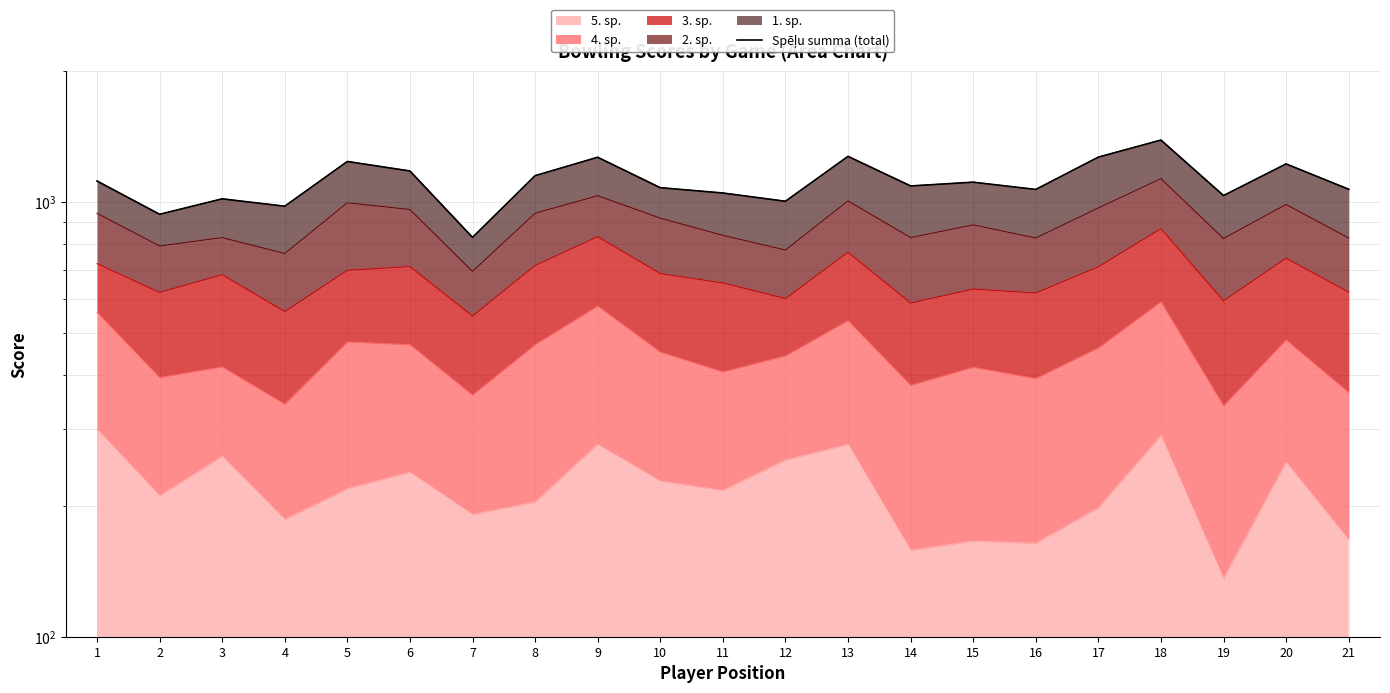

What is the value of the 6th point from the left?

1180